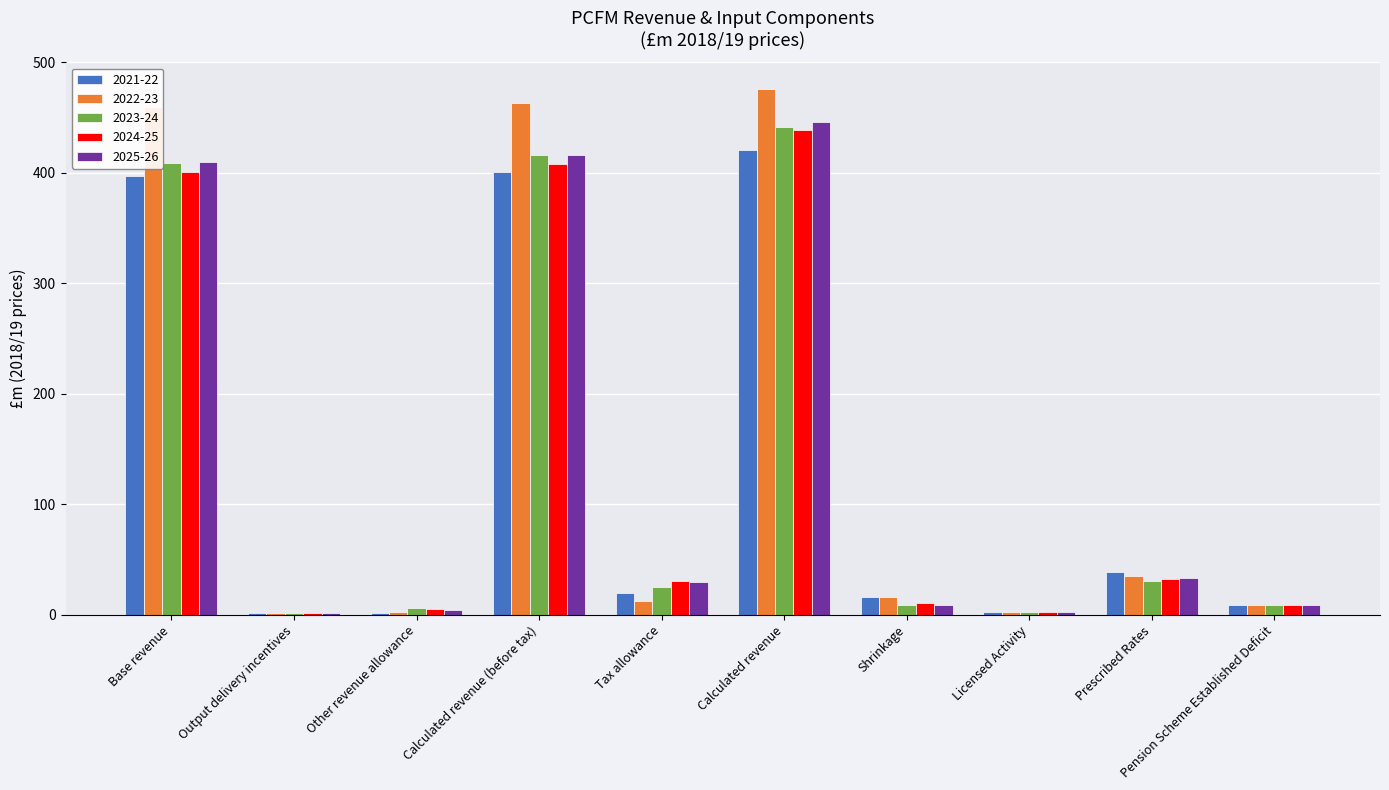

What is the difference between the 2021-22 values at Shrinkage and Calculated revenue (before tax)?

384.8